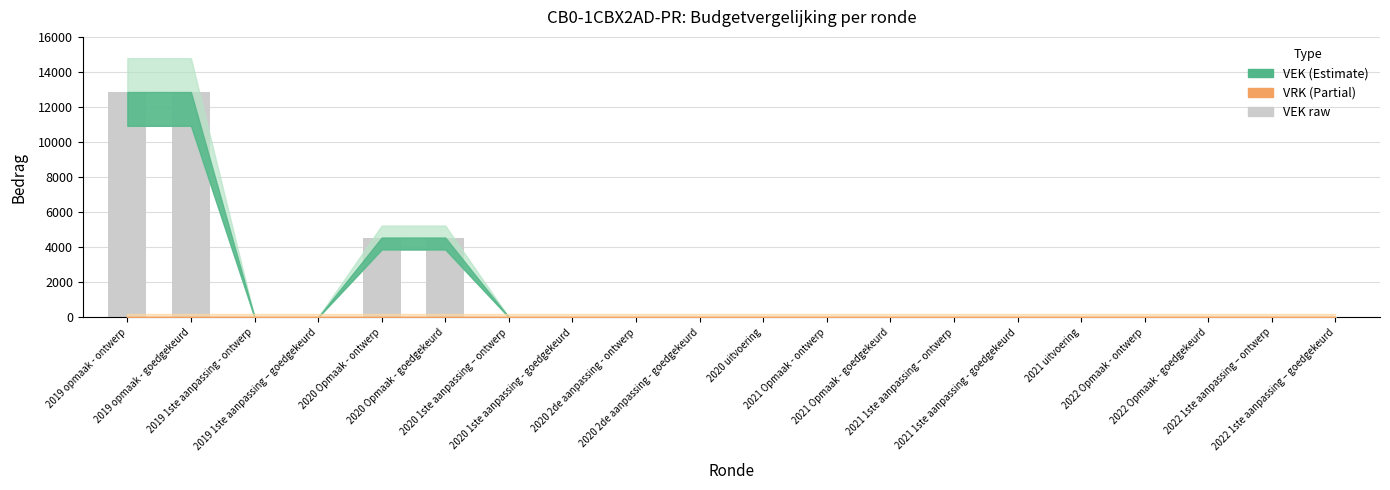

What is the sum of all values?

34808